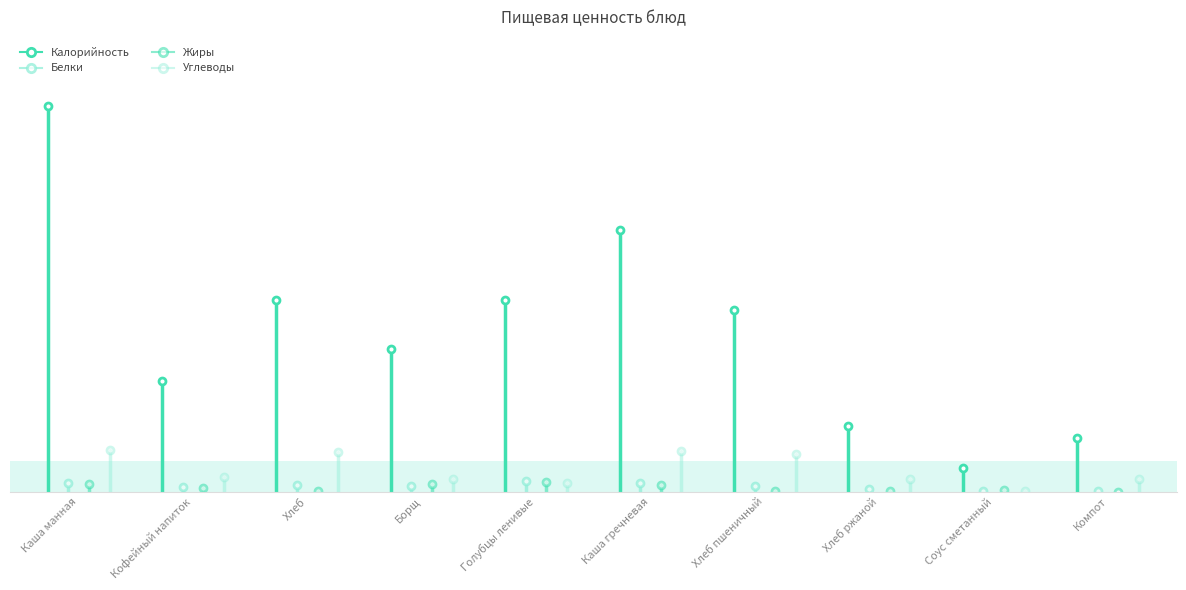

Rank the series by their maximum value, from highest to lowest.

Калорийность, Углеводы, Белки, Жиры